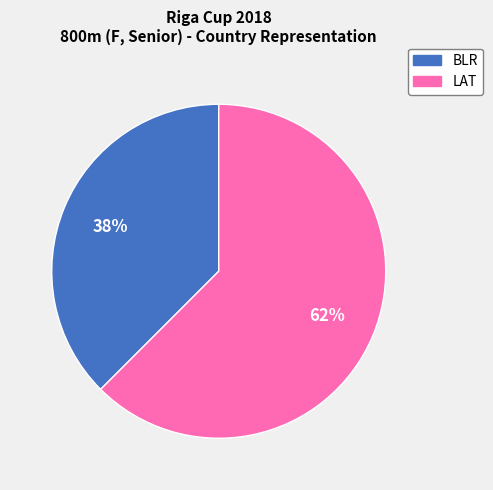

Do BLR and LAT together represent more than half of the pie?

Yes